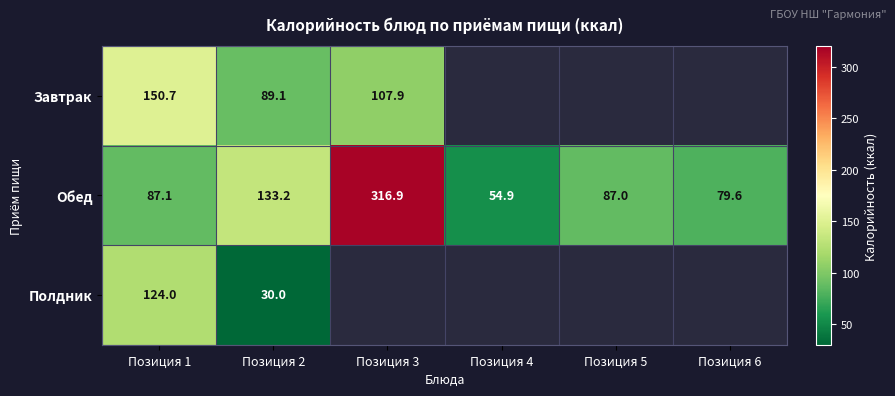

Which category has the highest value in the Обед series?

Позиция 3